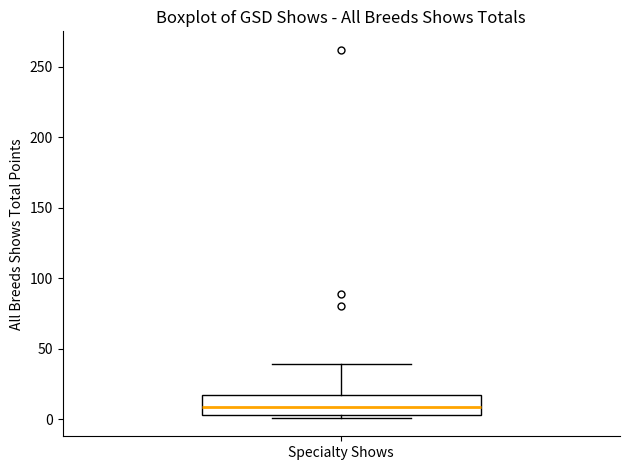

Read this box plot against the y-axis: the position of the median line, the range covered by the box, and the ends of both whiskers. The values are not printed on the chart, so give them approximately, as read against the axis.

median 10, box 5 to 20, whiskers 0 to 40